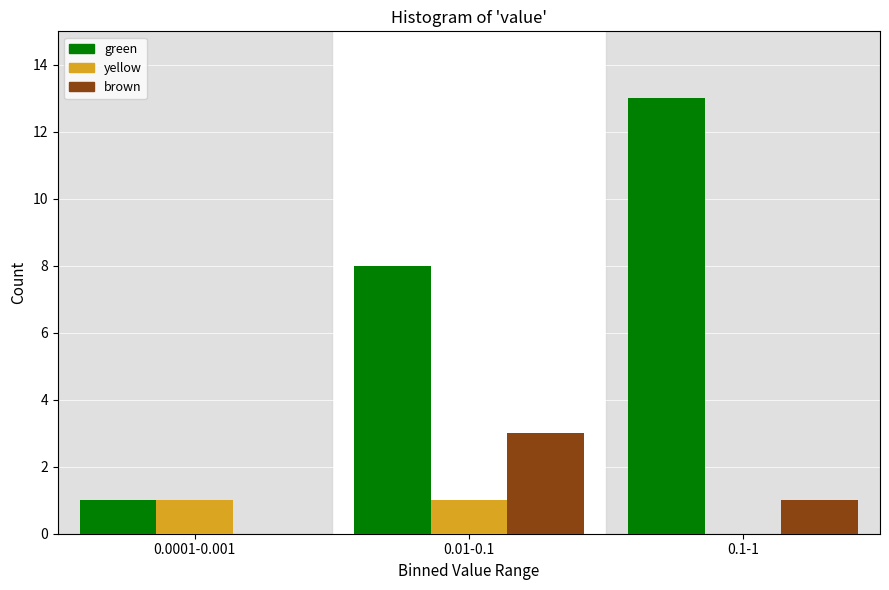

Reading left to right, extract all data points from this chart.

green: 0.0001-0.001=1	0.01-0.1=8	0.1-1=13
yellow: 0.0001-0.001=1	0.01-0.1=1	0.1-1=0
brown: 0.0001-0.001=0	0.01-0.1=3	0.1-1=1